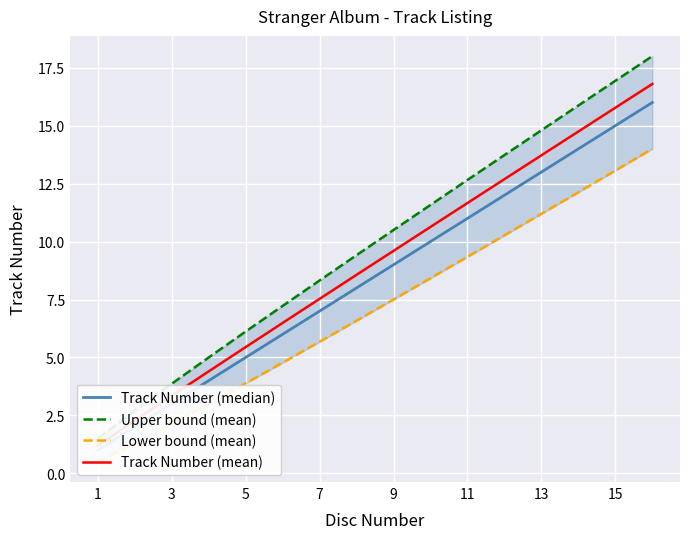

What is the value of the Lower bound (mean) point at the 11th from the left?

9.3